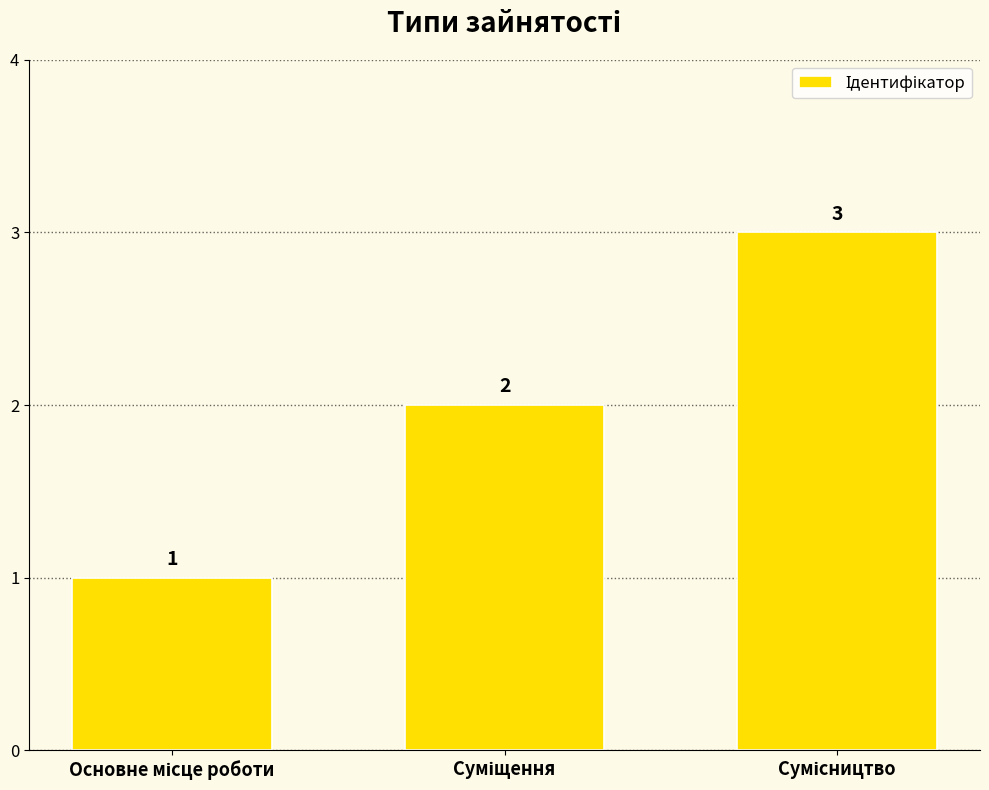

Count the values in the range 1 to 3.

3